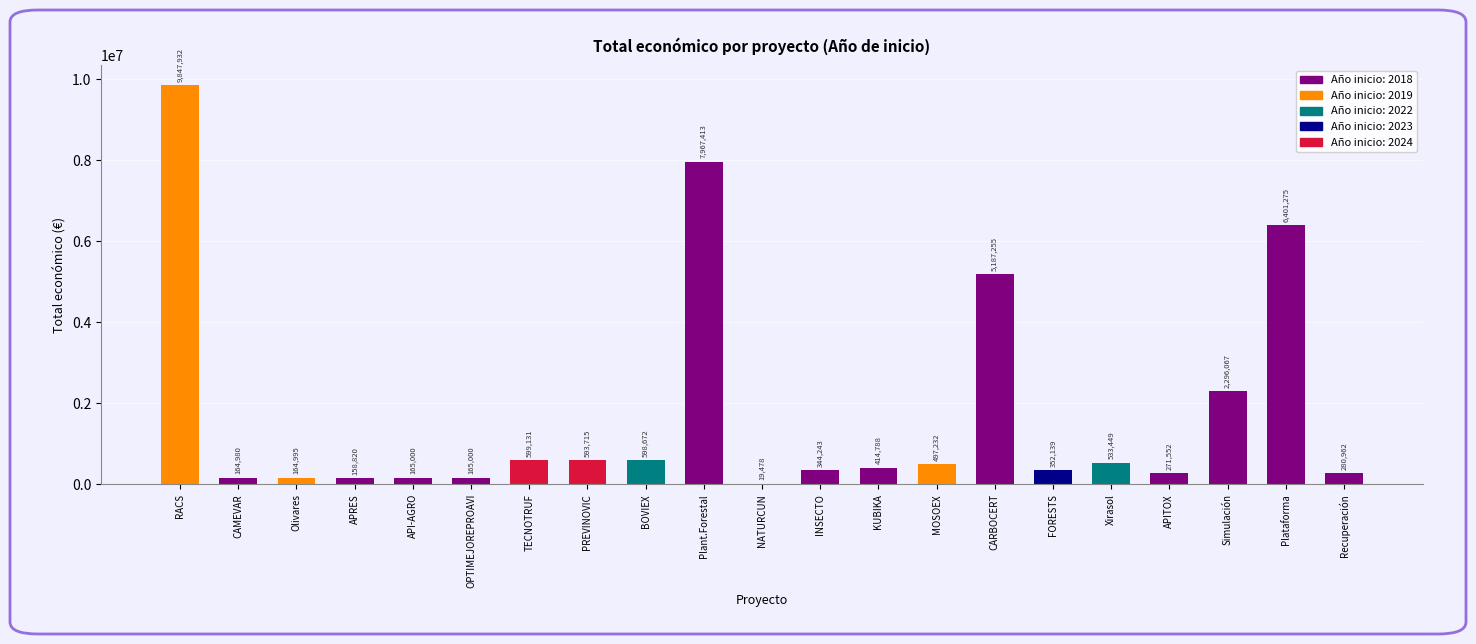

Reading left to right, transcribe all the data shown in this chart.

9847932	164980	164995	158820	165000	165000	599131	593715	598672	7967413	19478	344243	414788	497232	5187255	352139	533449	271552	2296067	6401275	280962